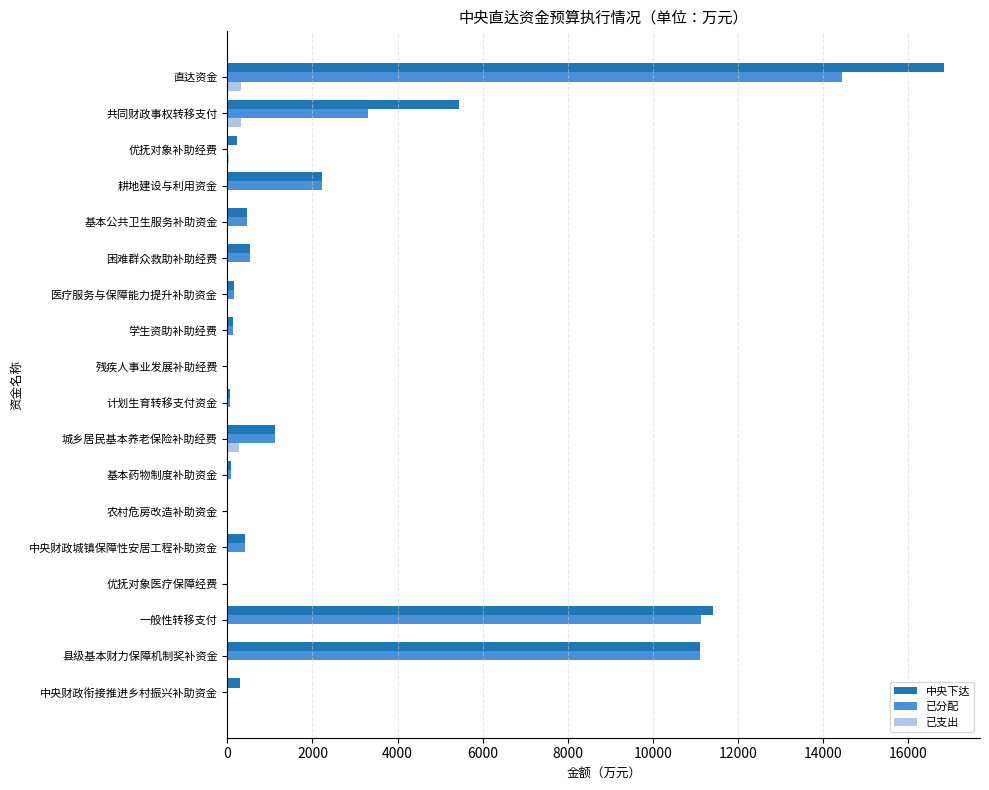

Which series changed the most between 共同财政事权转移支付 and 中央财政衔接推进乡村振兴补助资金?

中央下达